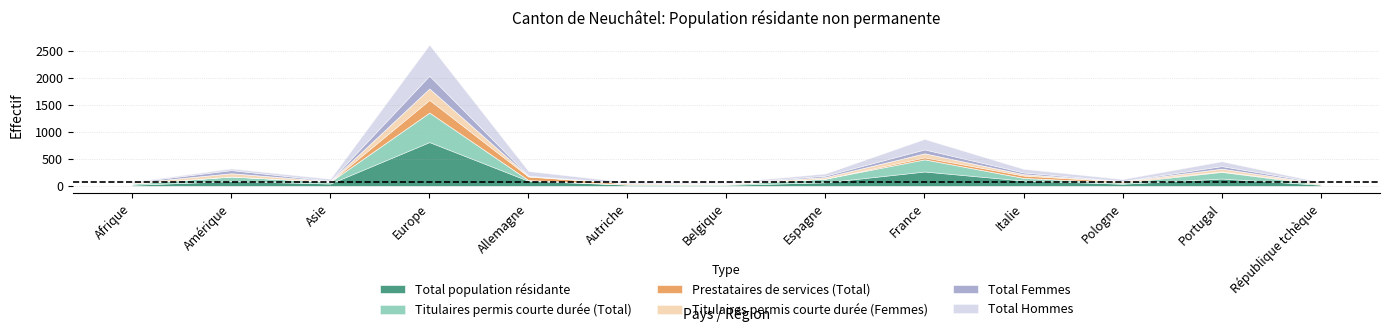

True or false: Total population résidante and Total Hommes intersect in this chart.

False